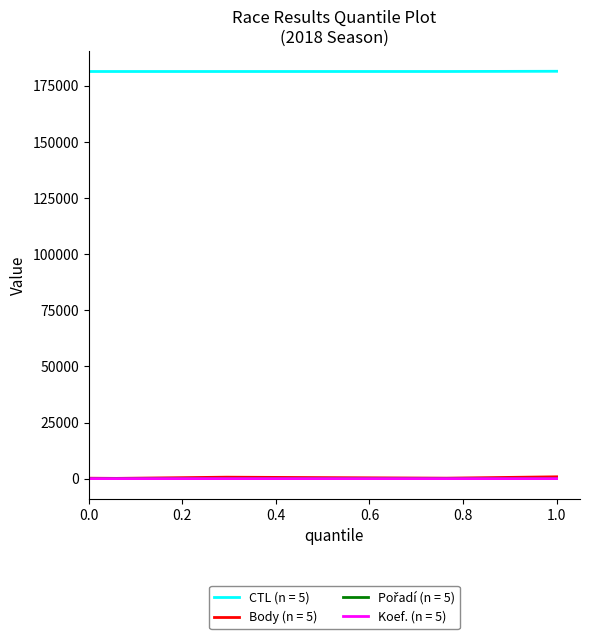

Does the chart have visible grid lines?

No